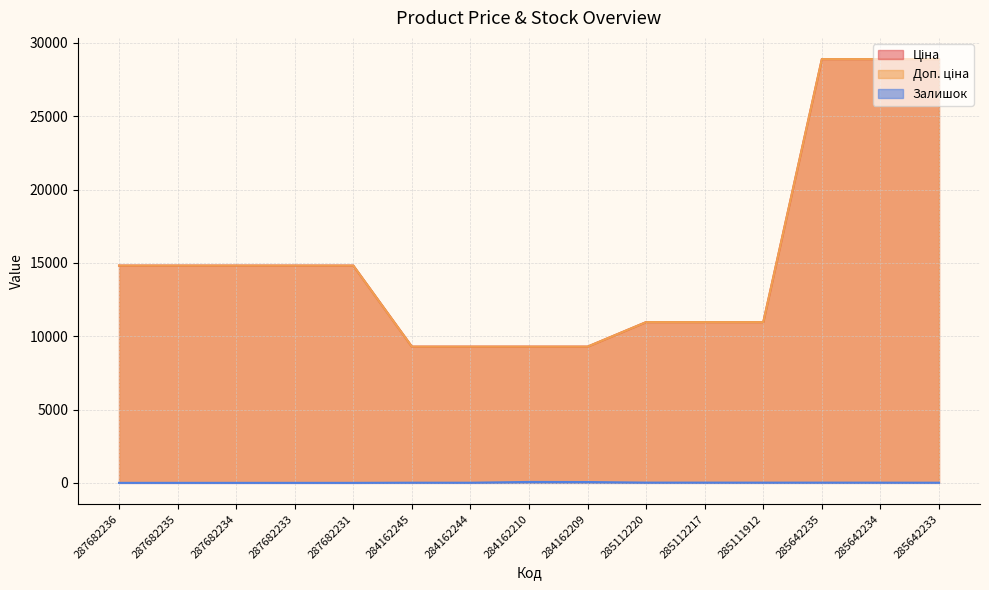

What is the difference between the maximum and minimum values in the Ціна series?

19611.2